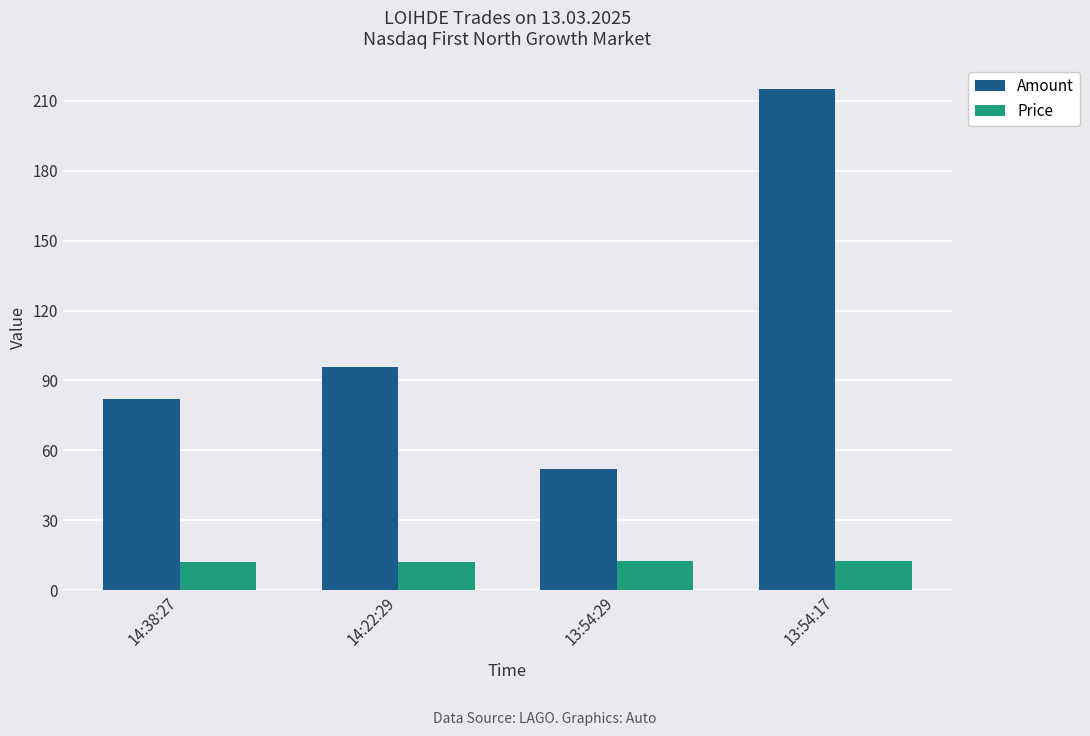

What position from the left is 13:54:29?

3